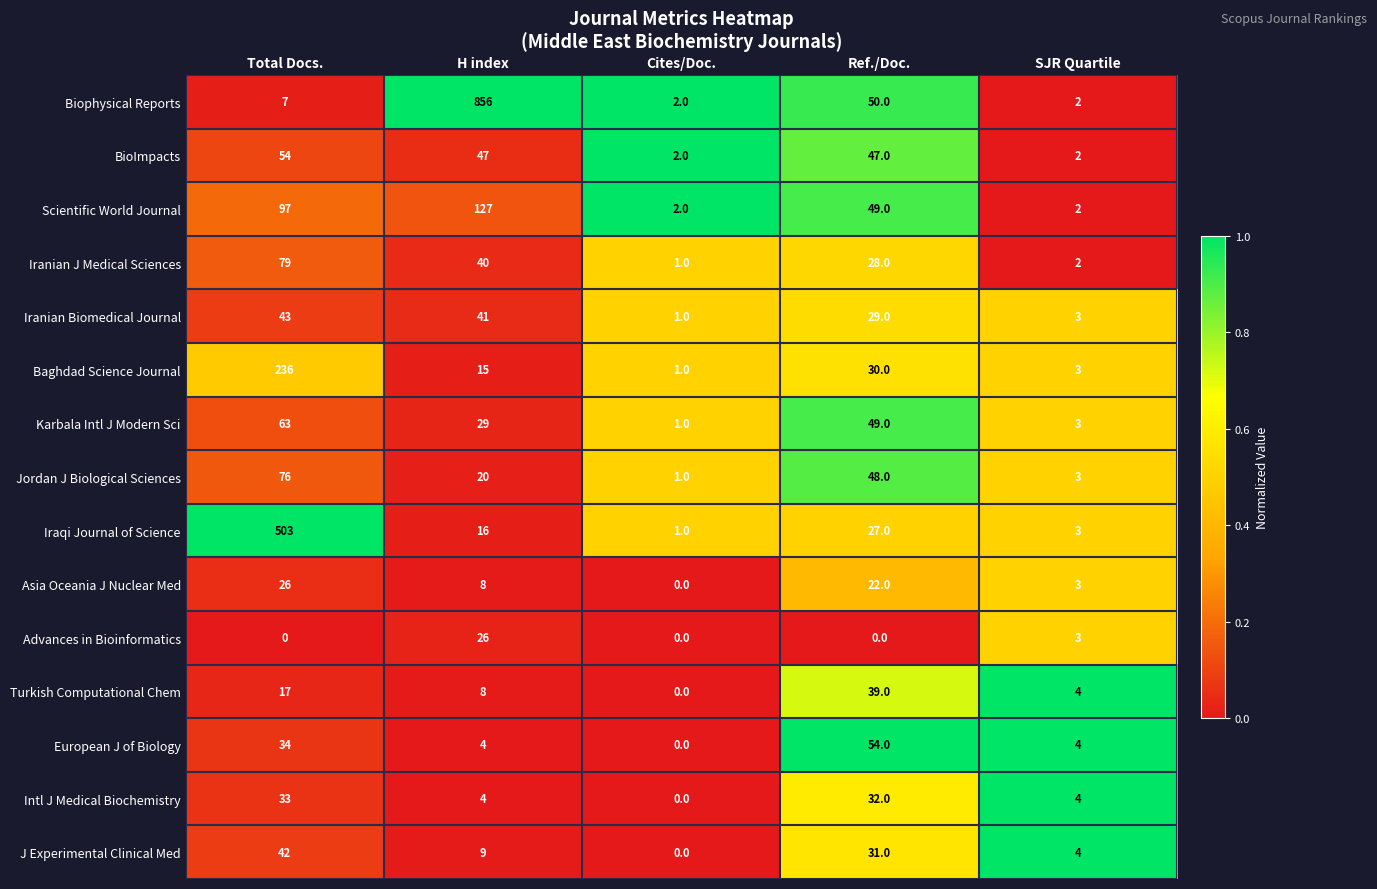

The Iranian J Medical Sciences series shows 40 at H index. True or false?

True